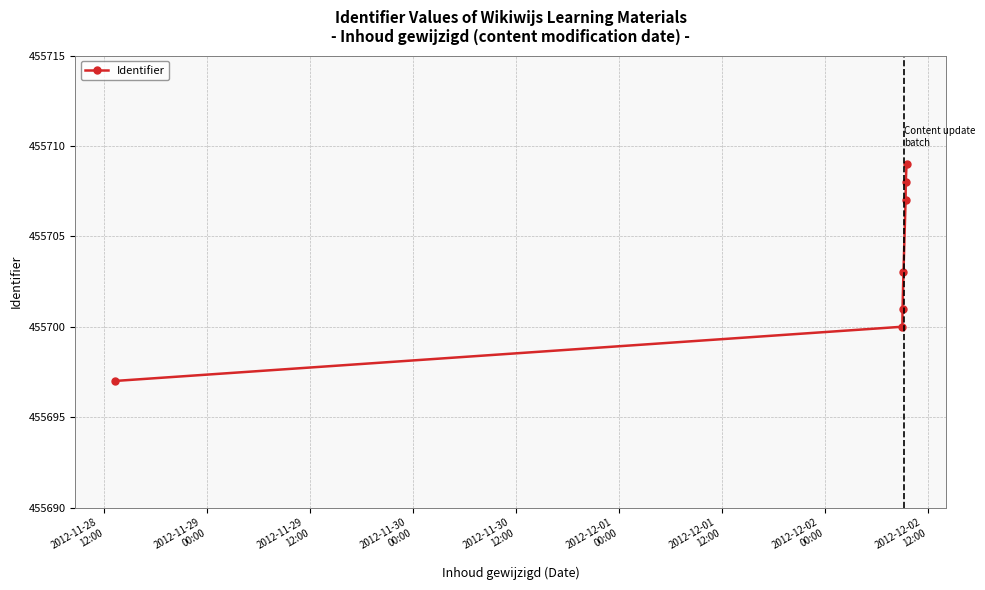

What is the value of the 7th point from the left?

455709